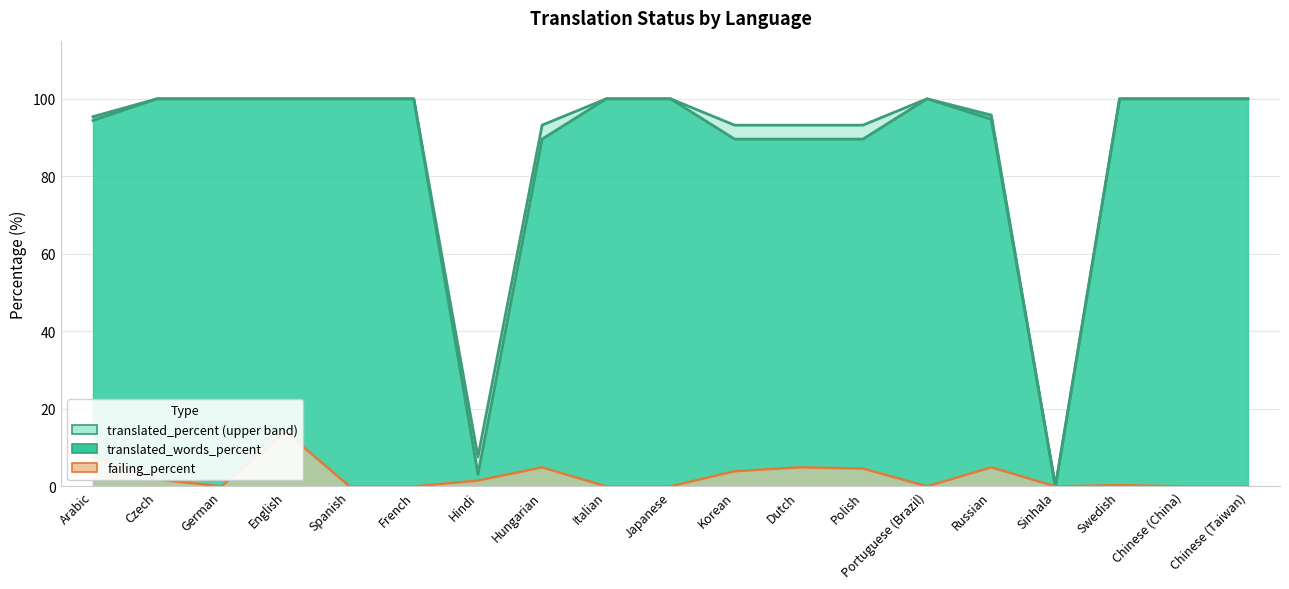

What is the sum of all translated_percent values?

1669.5